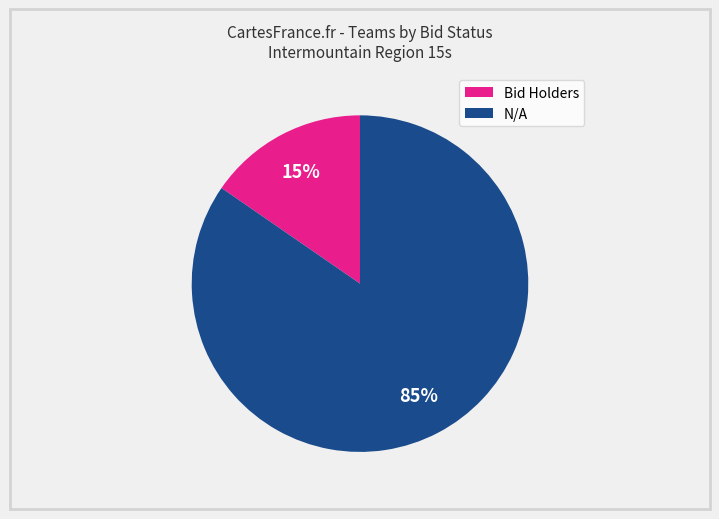

Does any single category account for the majority?

Yes